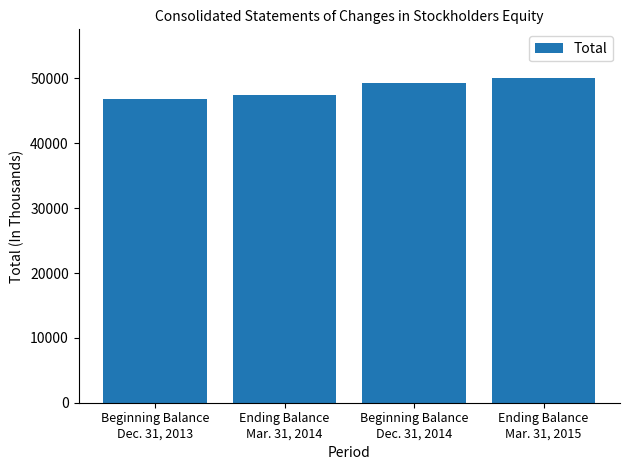

Is it true that the value at Ending Balance
Mar. 31, 2015 is 50070?

True